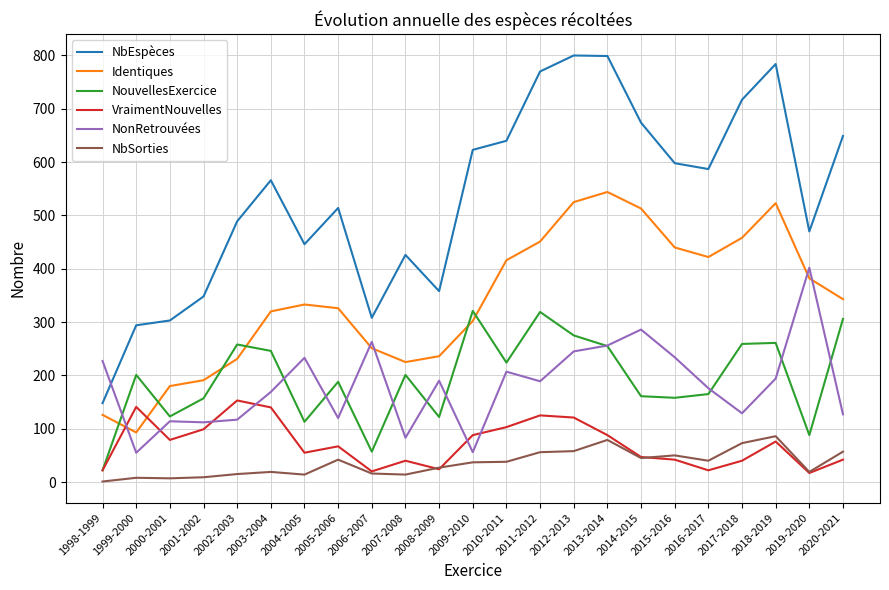

Which series has the widest spread of values?

NbEspèces